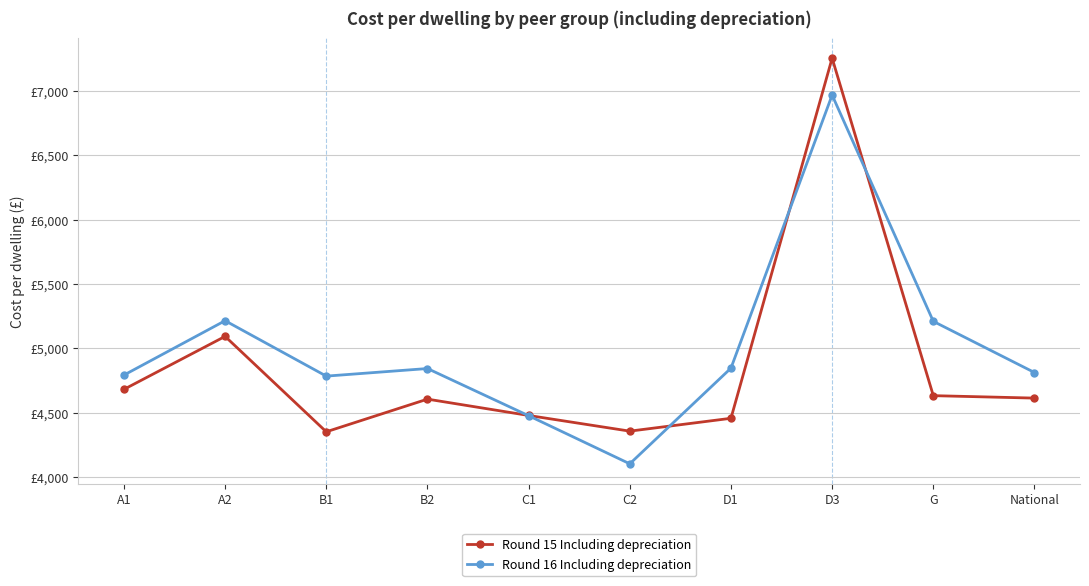

At how many categories does at least one series exceed 5496?

1